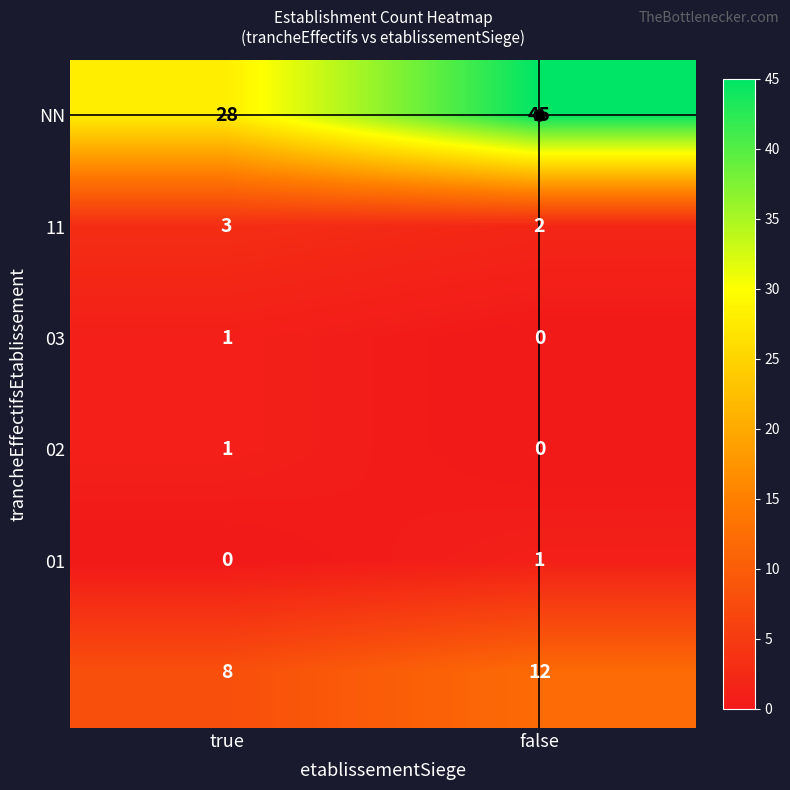

What is the greatest value displayed?

45